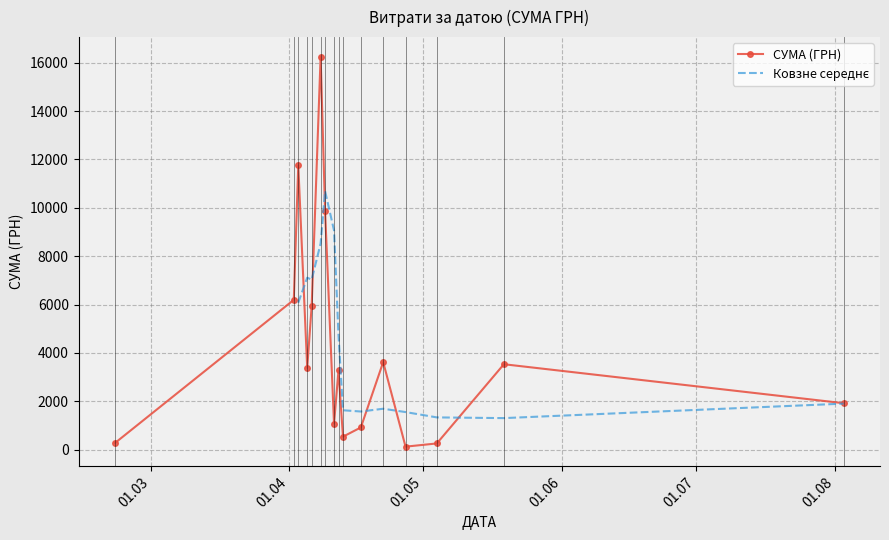

True or false: СУМА (ГРН) has more than 1 interior local peaks.

True